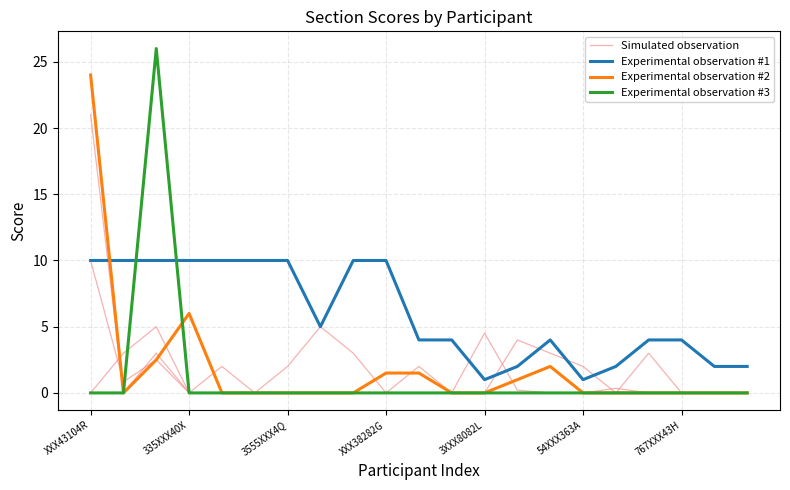

How many interior local valleys does the Experimental observation #2 series have?

1